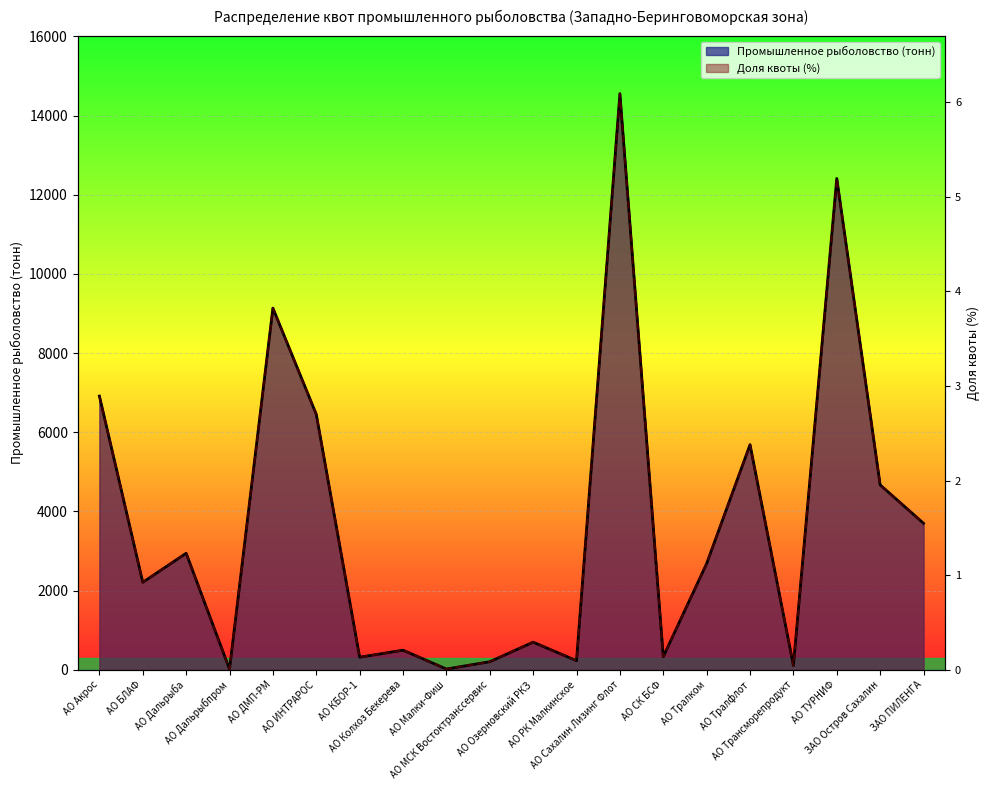

What is the difference between the maximum and second lowest values in the Промышленное рыболовство (тонн) series?

14534.5